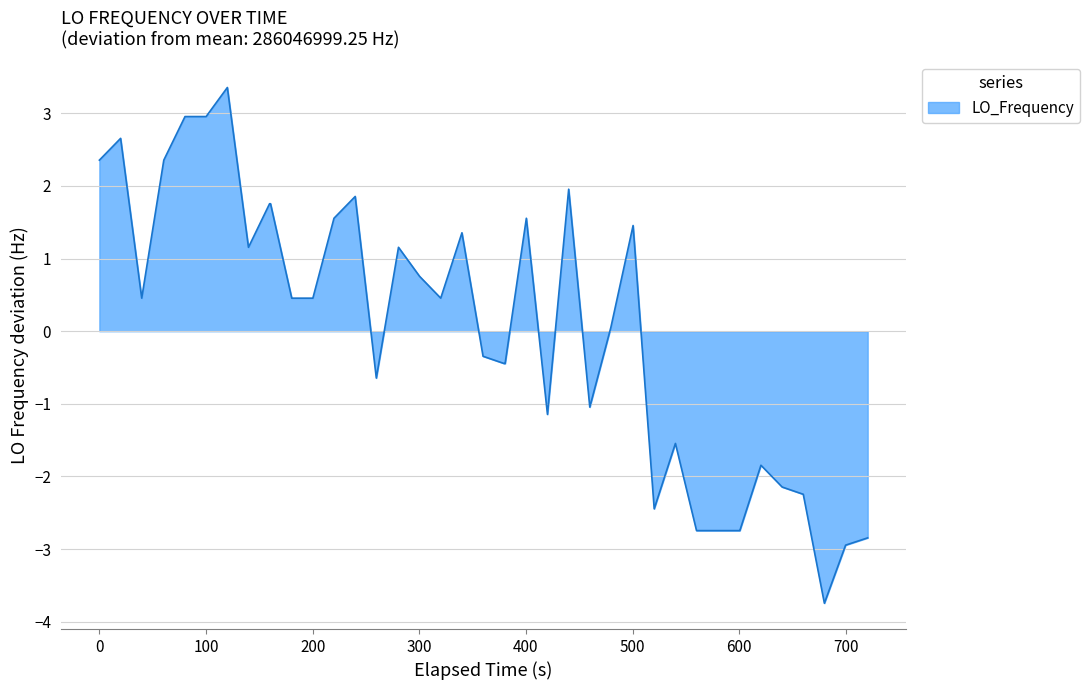

What is the greatest value displayed?

3.4